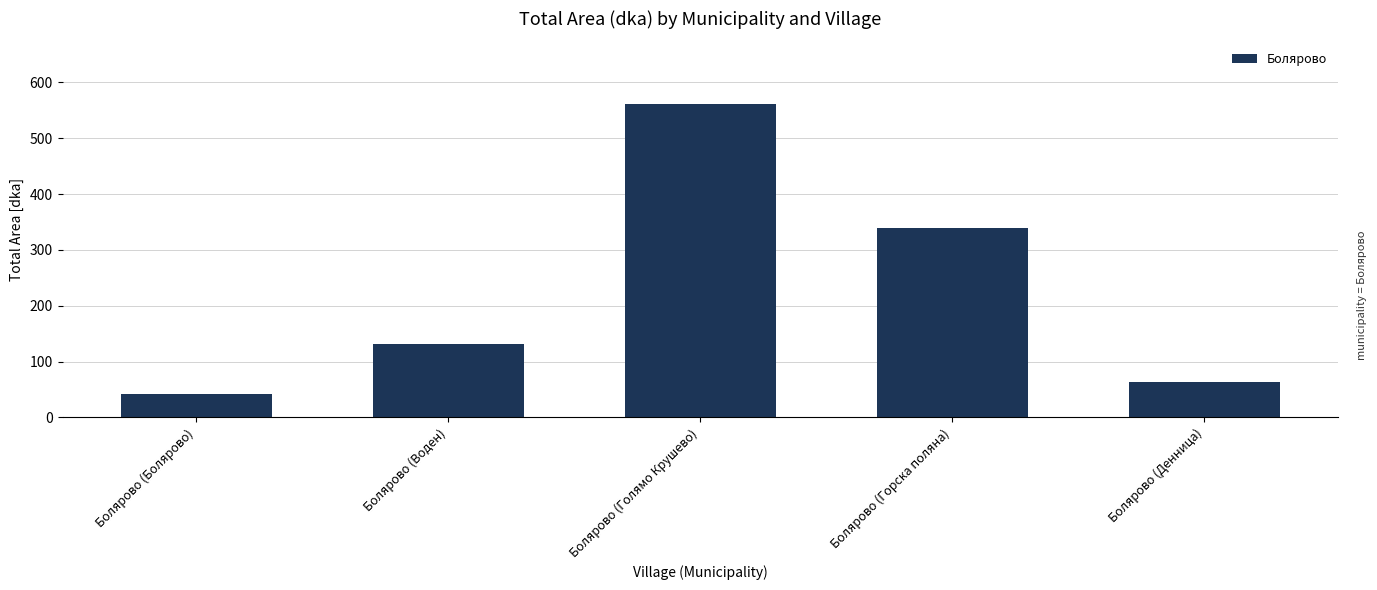

What is the smallest value displayed?

42.9